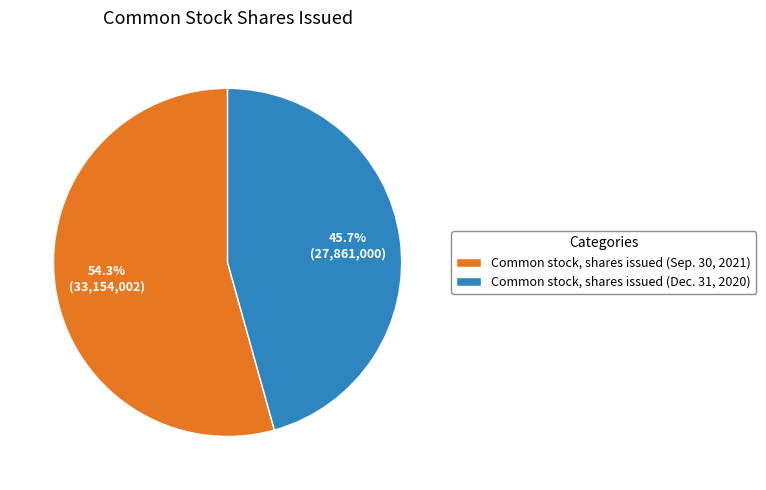

How many segments does this pie chart have?

2